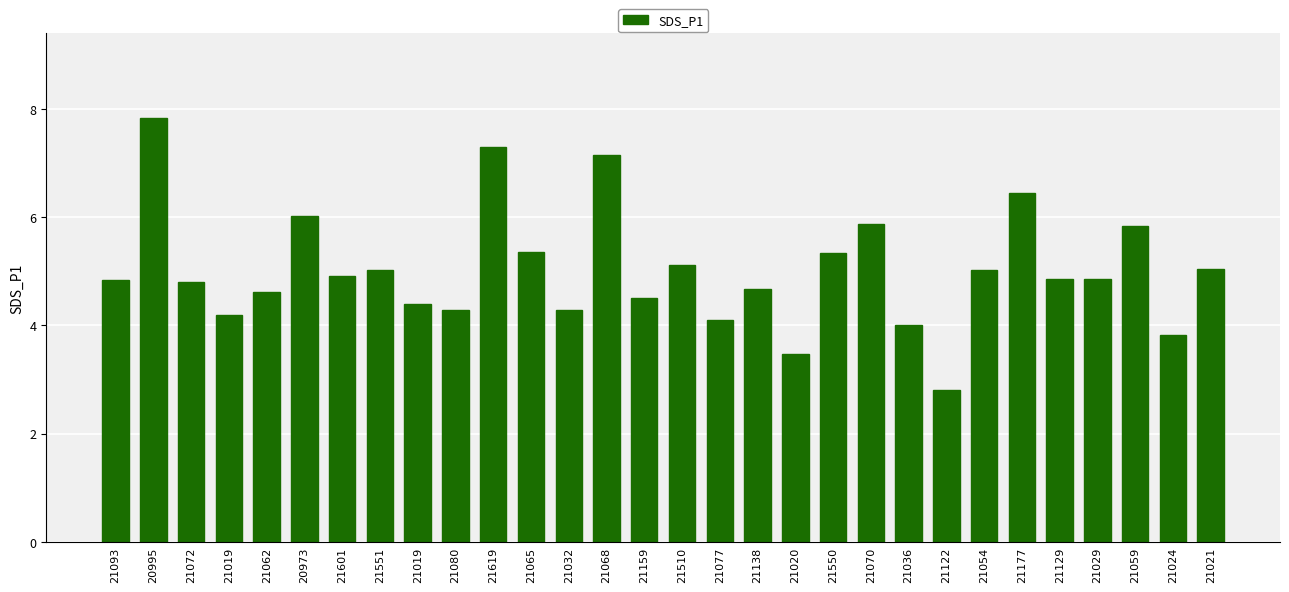

Which category has the lowest value across all series?

21122